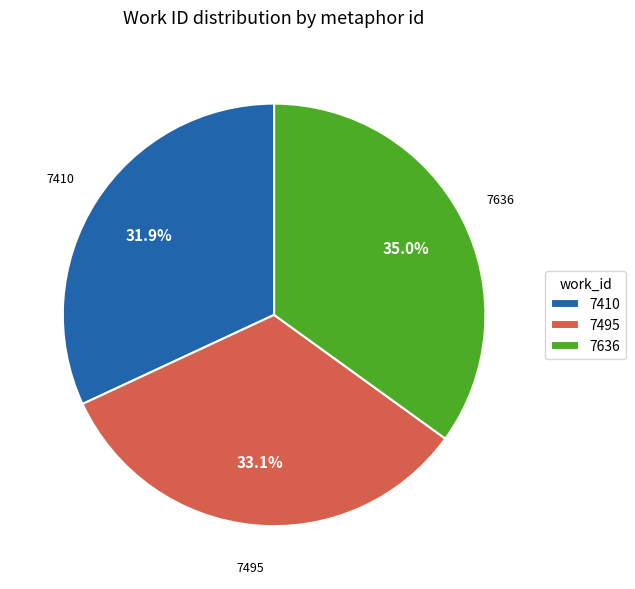

What is the smallest slice in the pie chart?

7410